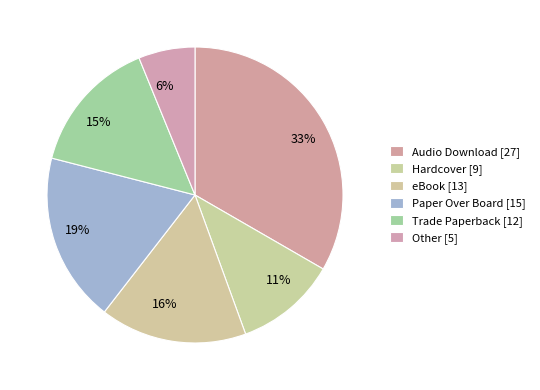

Rank the categories by value from highest to lowest.

Audio Download, Paper Over Board, eBook, Trade Paperback, Hardcover, Other